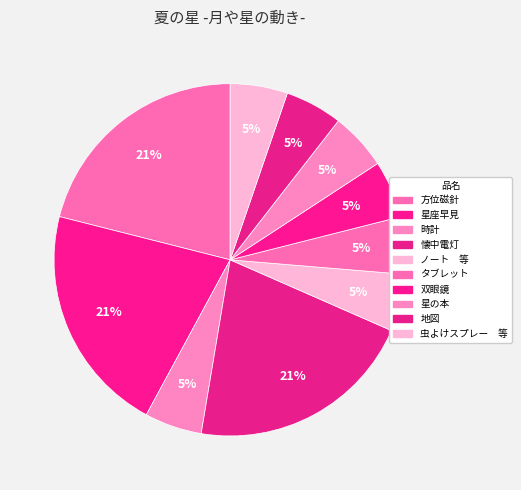

What is the smallest slice in the pie chart?

時計